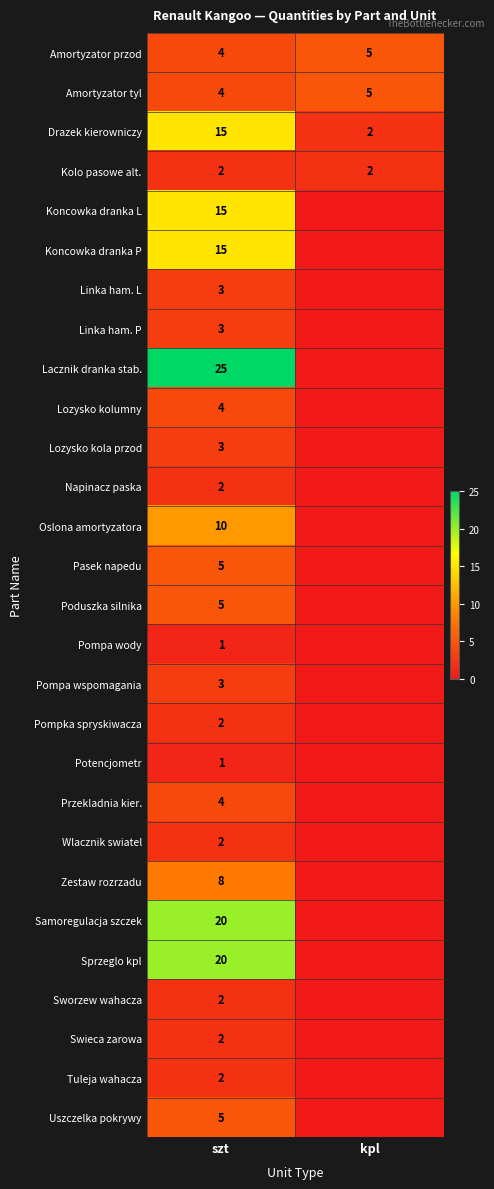

Is the value of Wlacznik swiatel at szt greater than the value of Pompa wspomagania at szt?

No